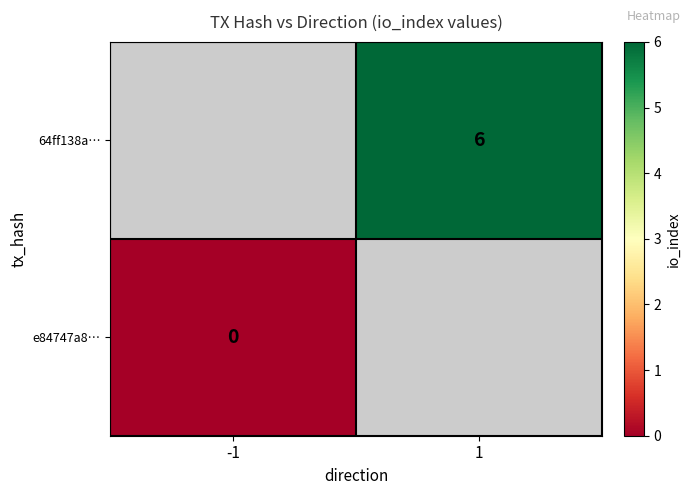

How many categories are shown in the chart?

2